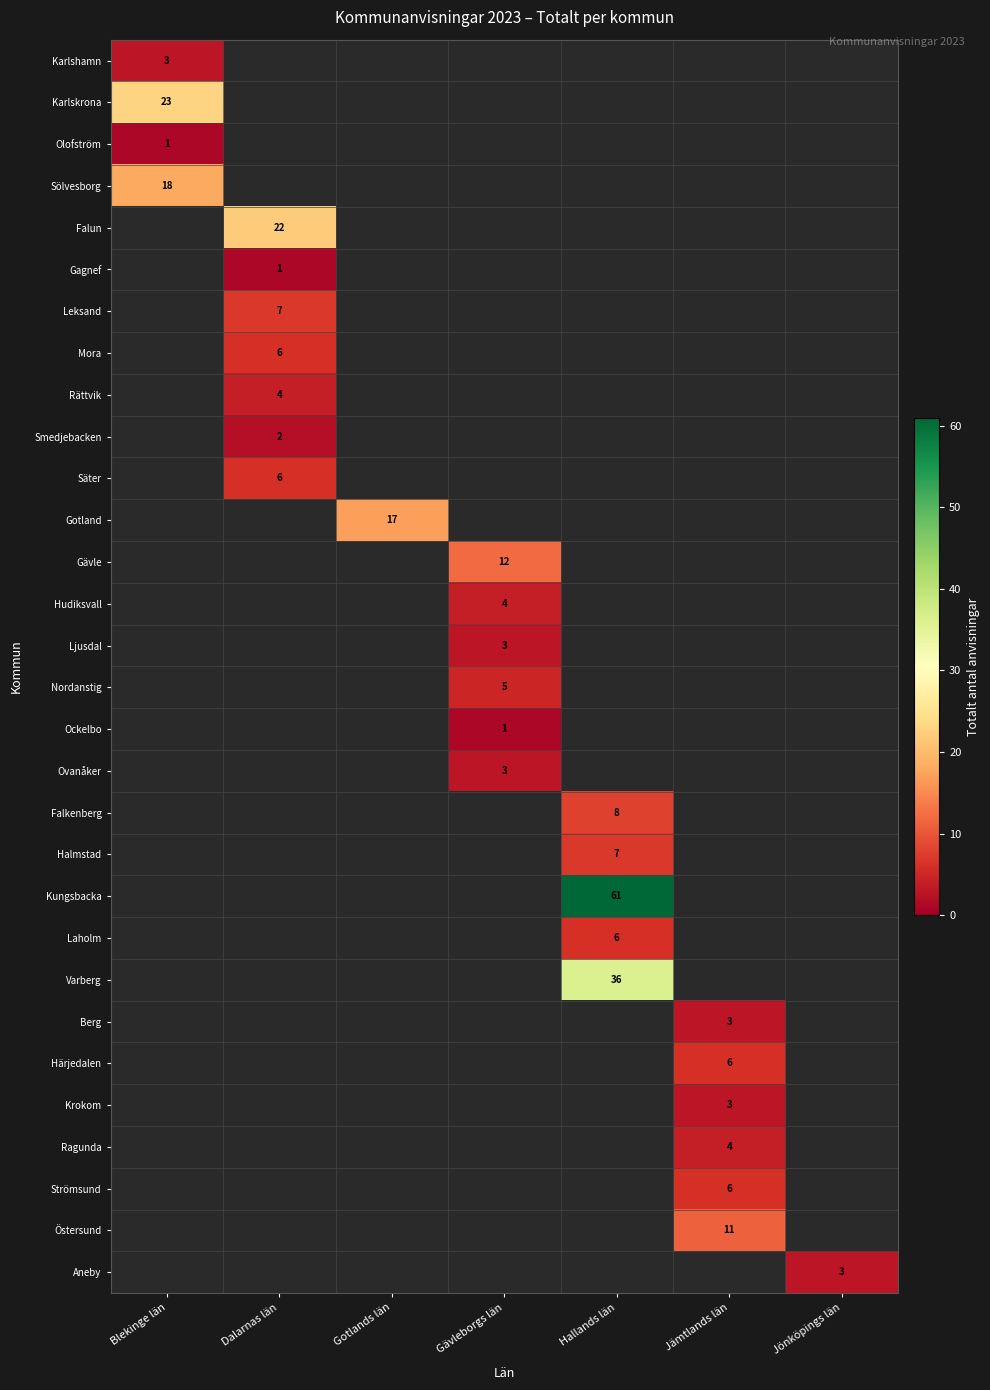

Count the number of categories in the chart.

7